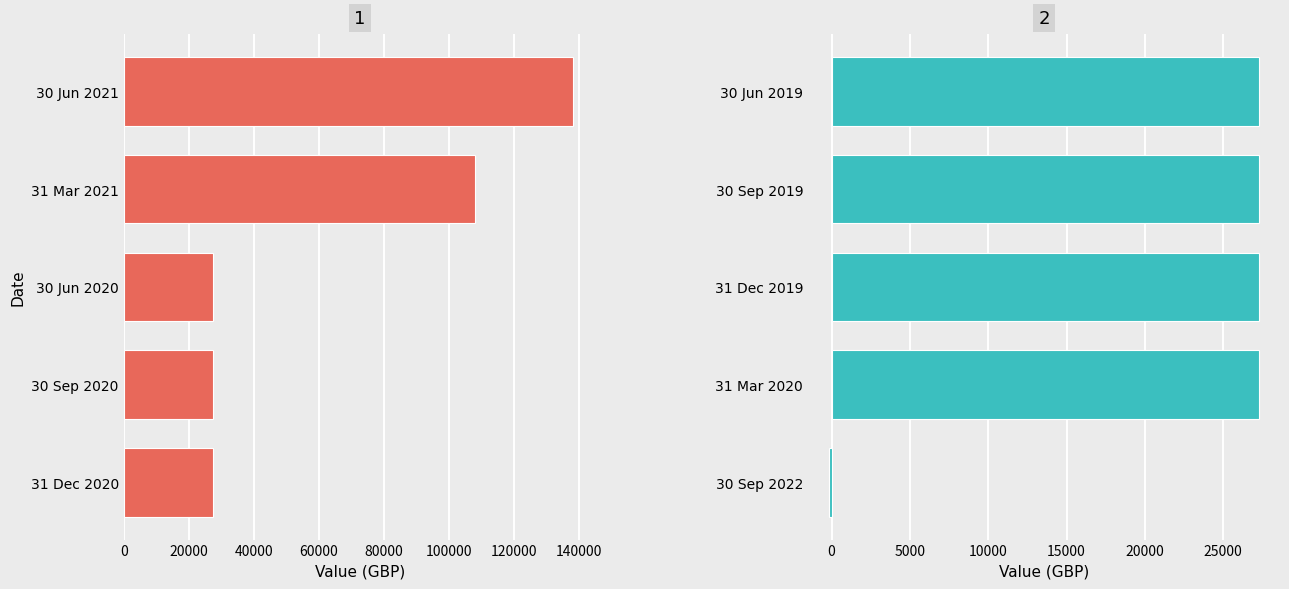

How many data points does each series have?

5